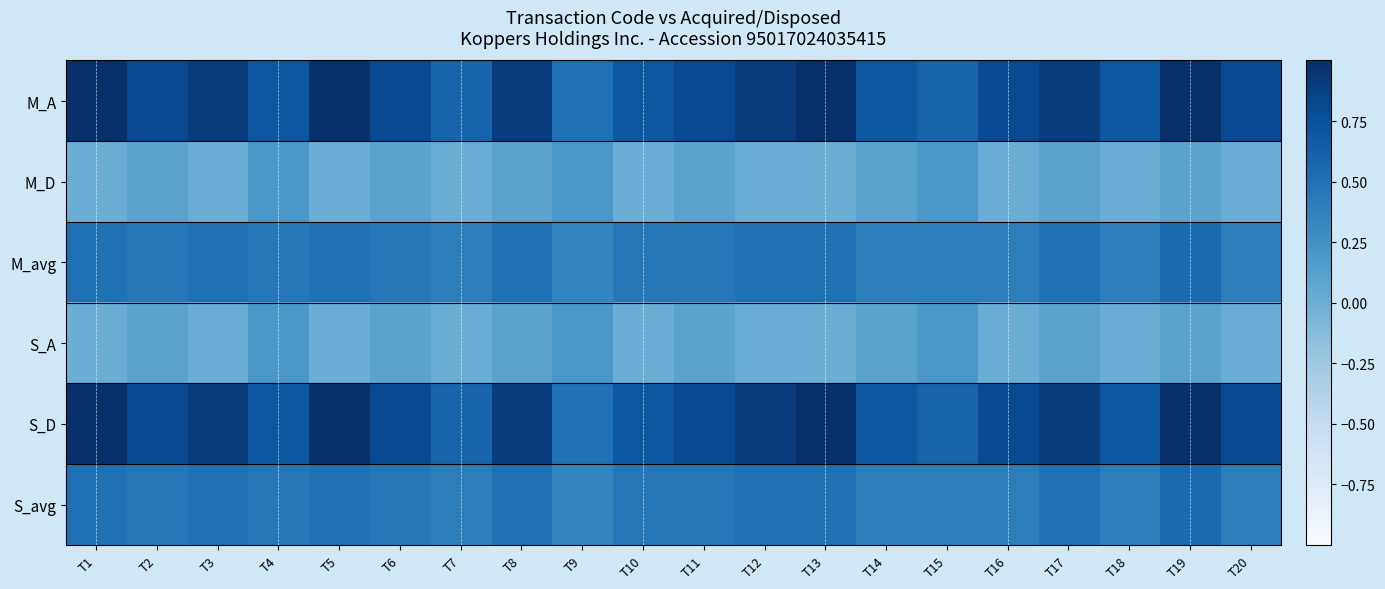

List the series in order of their peak value, lowest first.

M_D, S_A, M_avg, S_avg, M_A, S_D